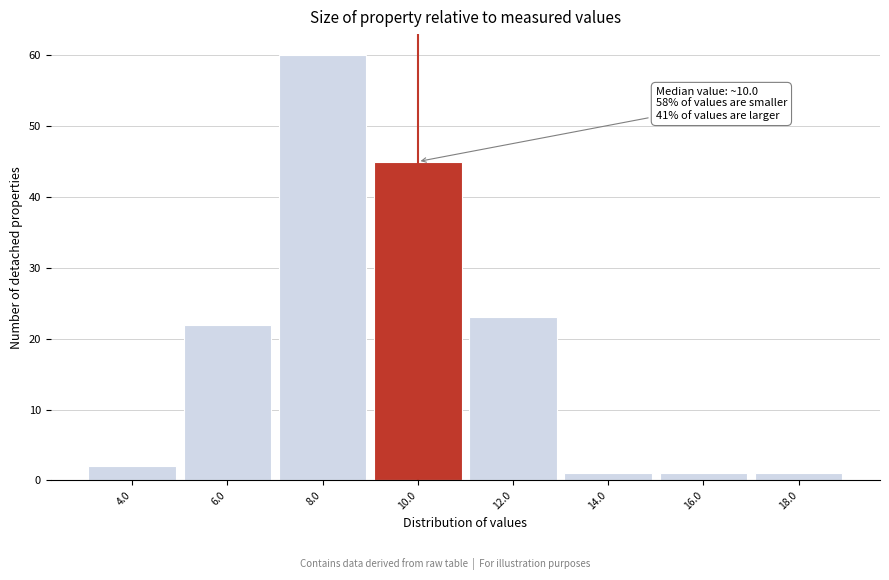

Reading left to right, extract all data points from this chart.

4.0=2	6.0=22	8.0=60	10.0=45	12.0=23	14.0=1	16.0=1	18.0=1